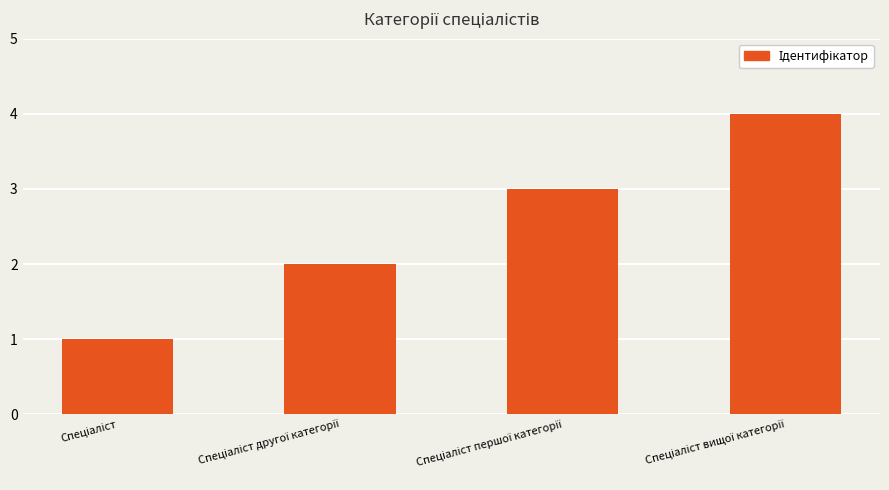

What is the sum of all values?

10